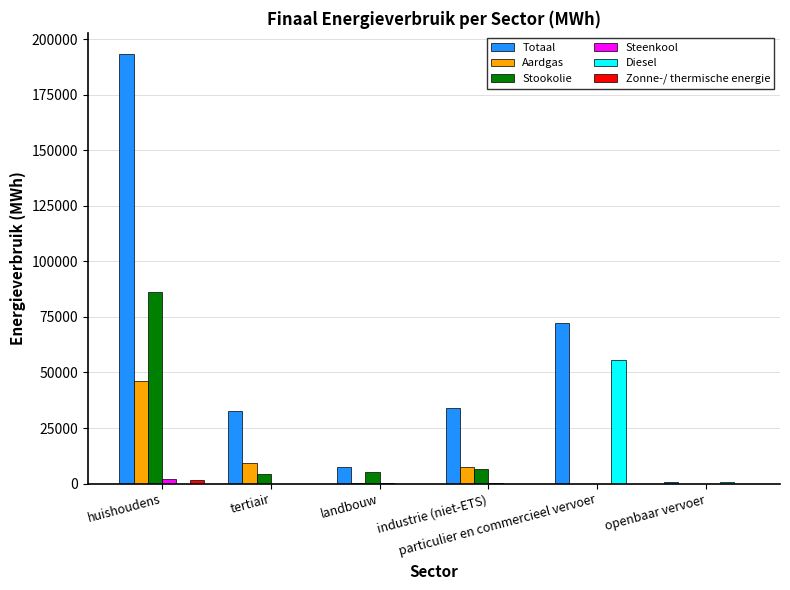

What is the highest value of the Stookolie series?

86325.7